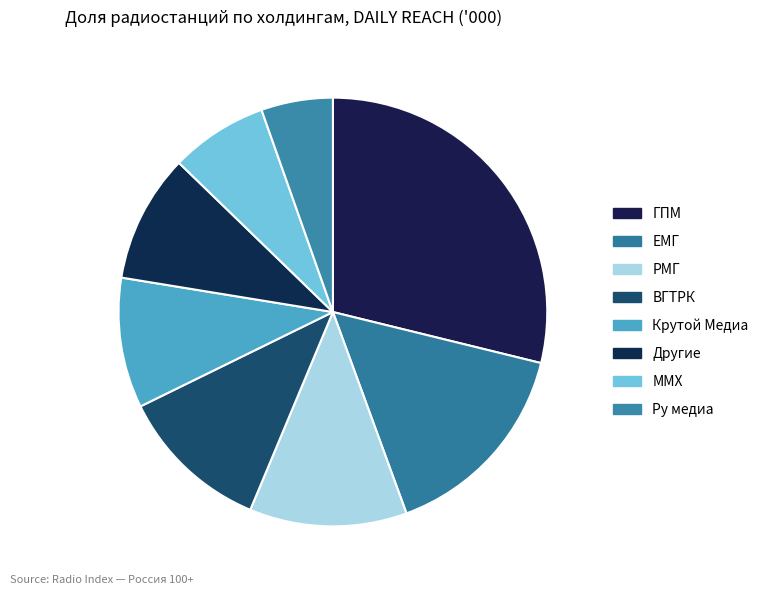

How many slices are in this pie chart?

8